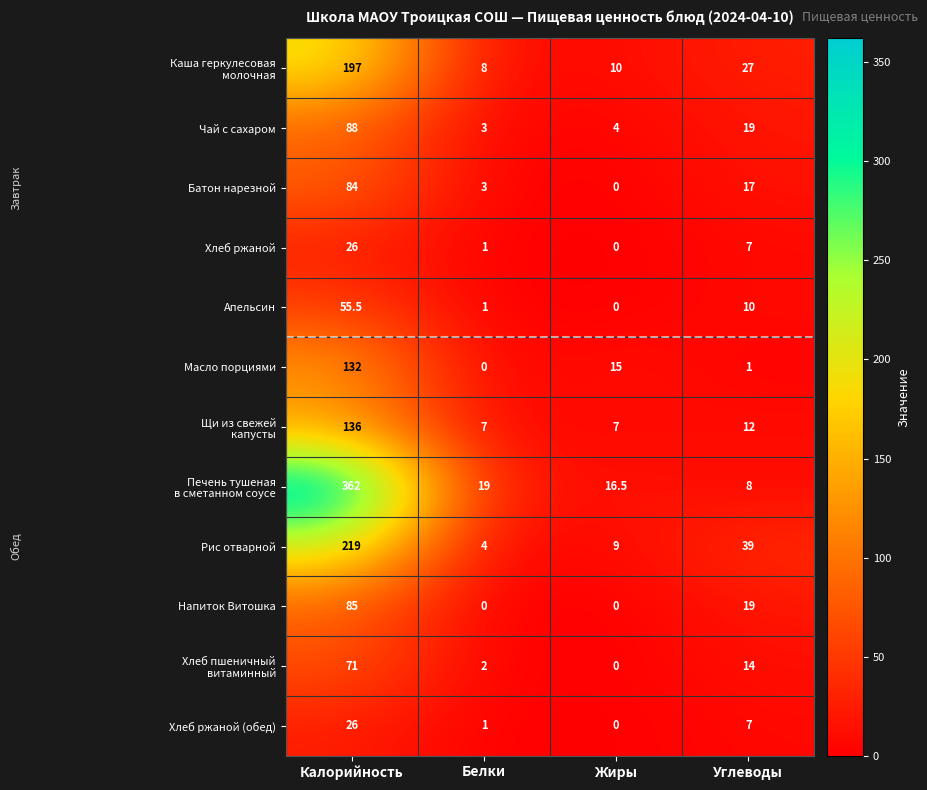

Is it true that Масло порциями equals 0.0 at Белки?

True